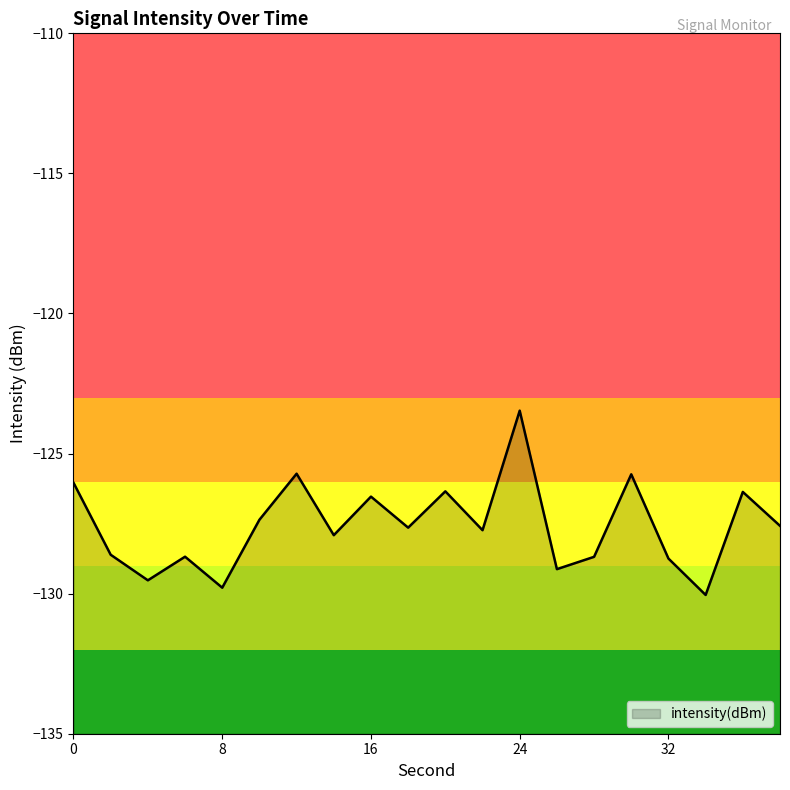

The value at 20 is -126.3. True or false?

True